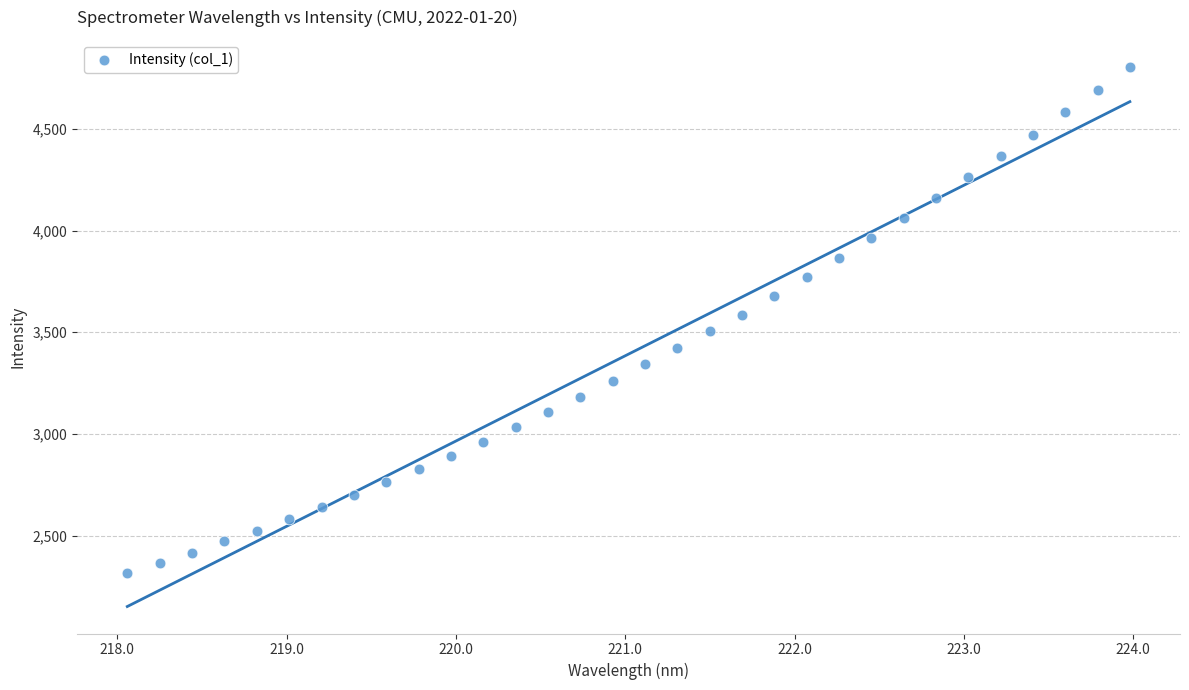

What is the range of Y values (max minus min)?

2487.1